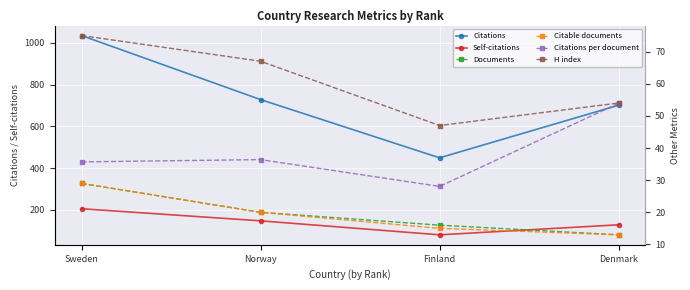

What is the difference between the Citable documents values at Norway and Denmark?

7.0